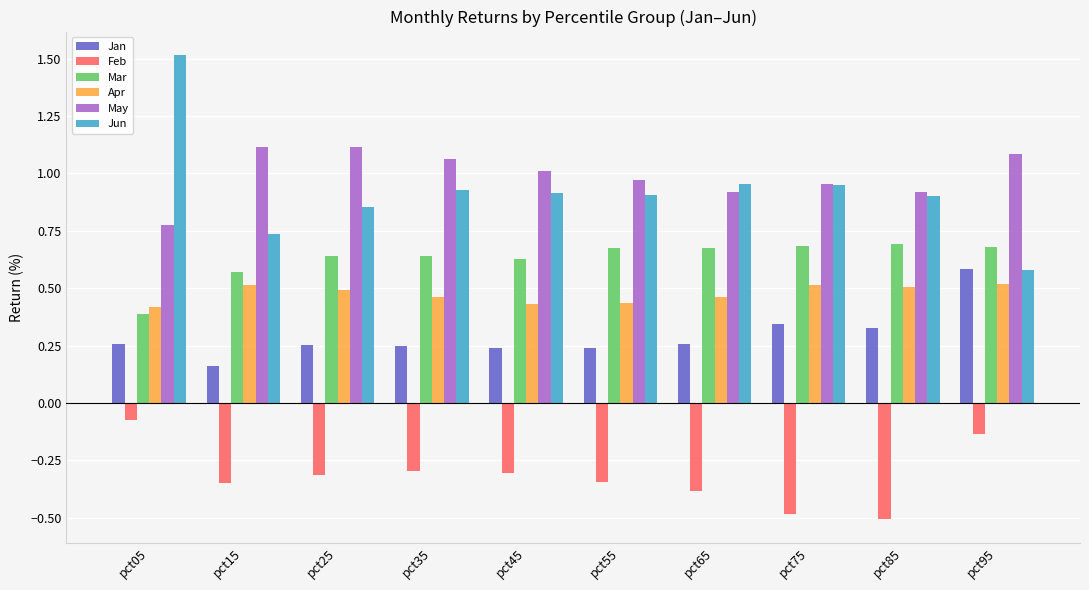

True or false: May has a value of 1.5 at pct75.

False